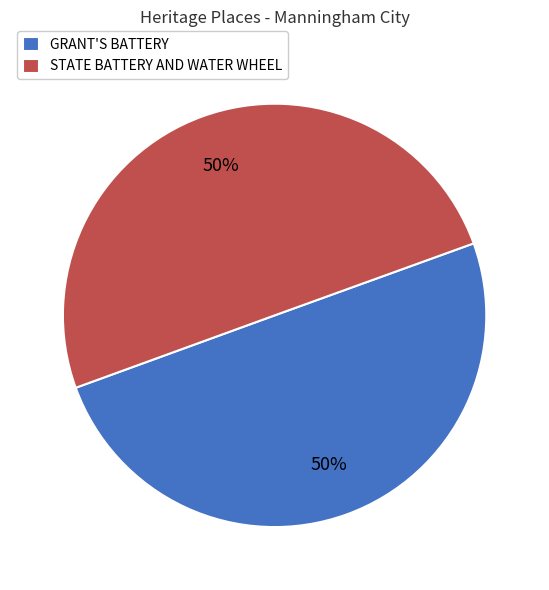

Approximately how many times larger is the value at GRANT'S BATTERY compared to STATE BATTERY AND WATER WHEEL?

1.0